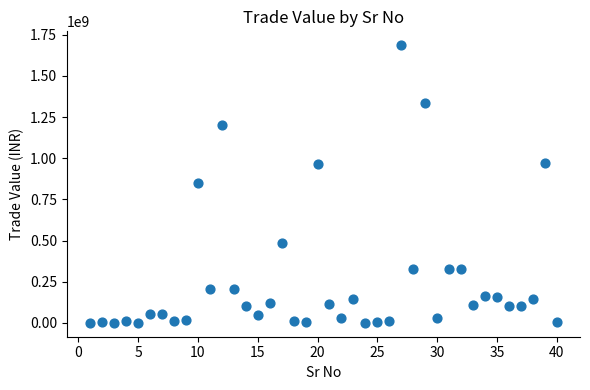

What is the range of X values (max minus min)?

39.0